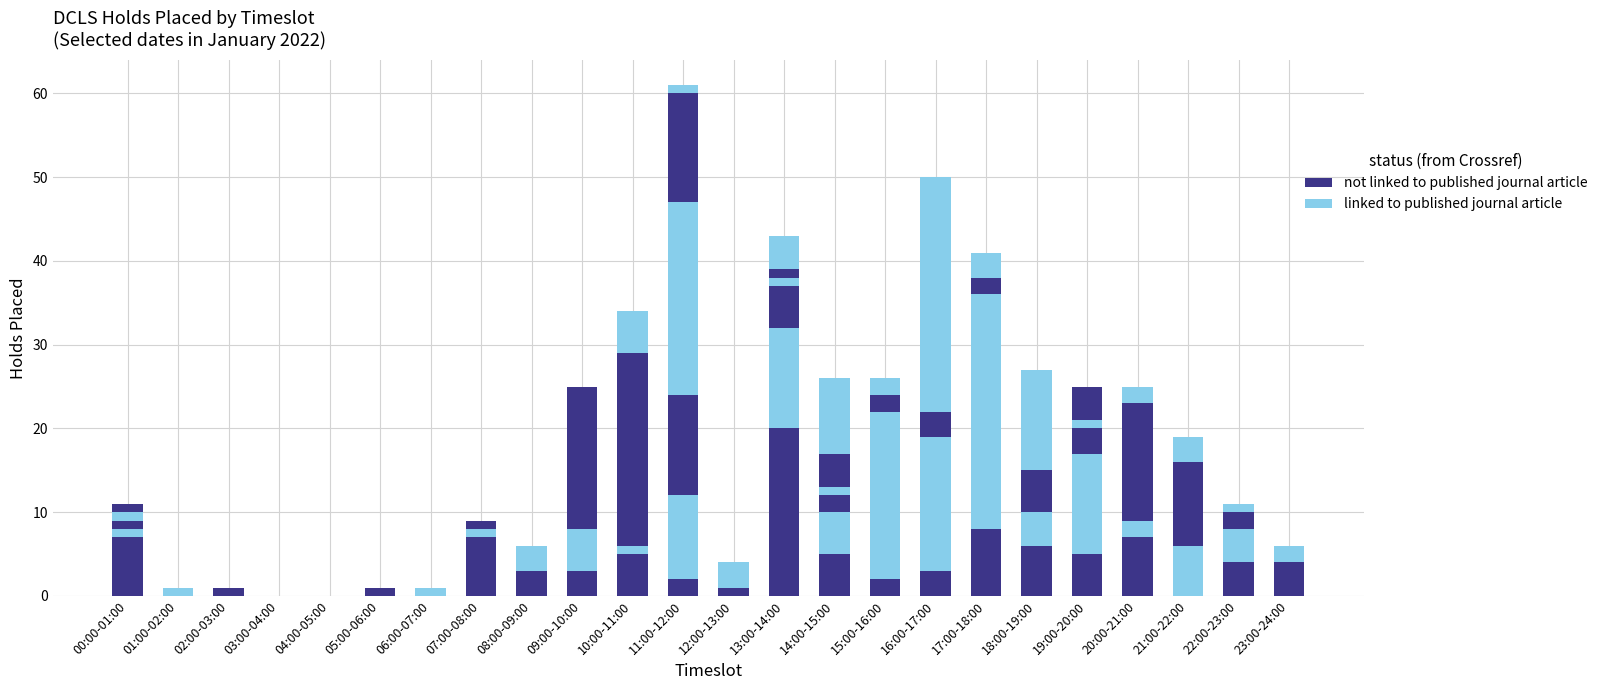

How many distinct data groups are displayed?

6